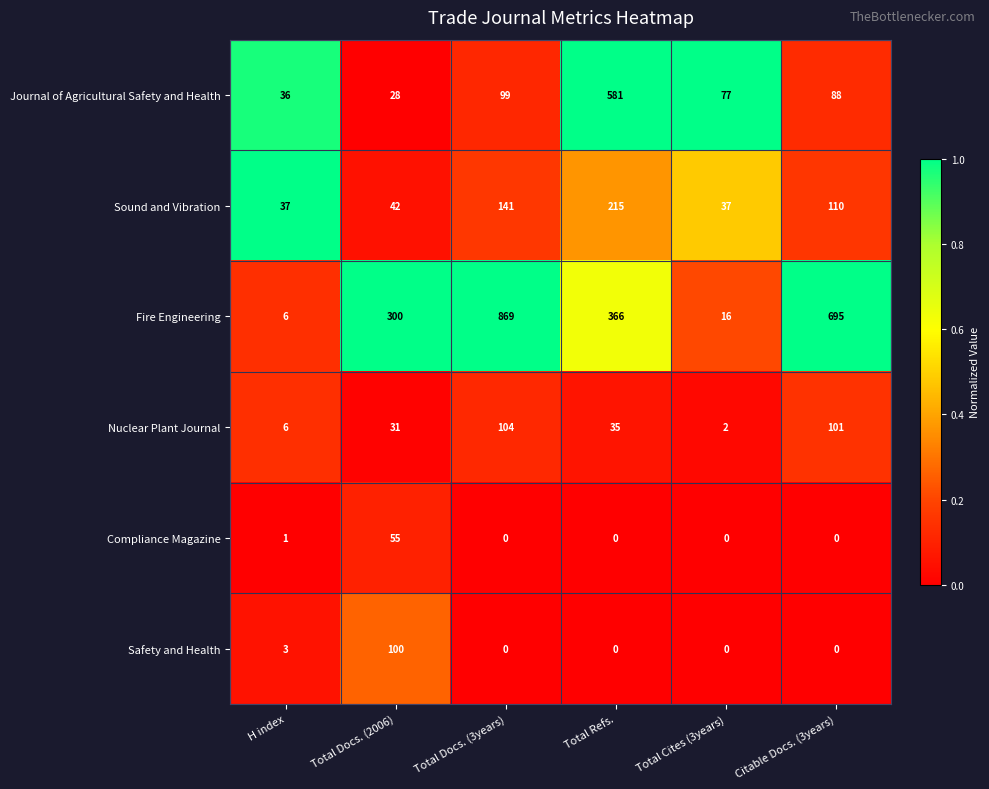

What is the total value across all series at Total Docs. (3years)?

1213